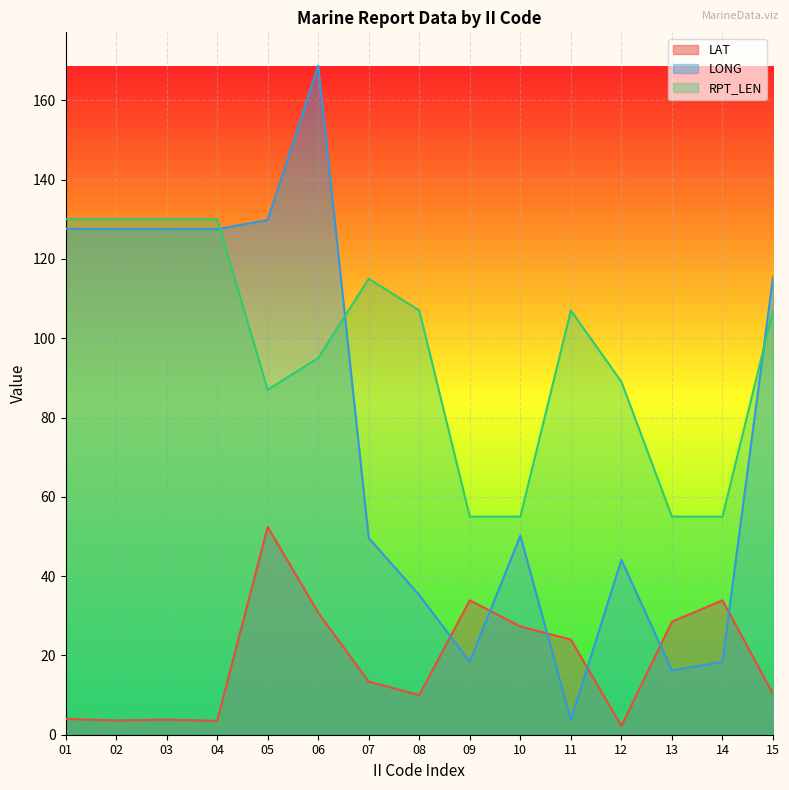

What is the average value of the LAT series?

18.8